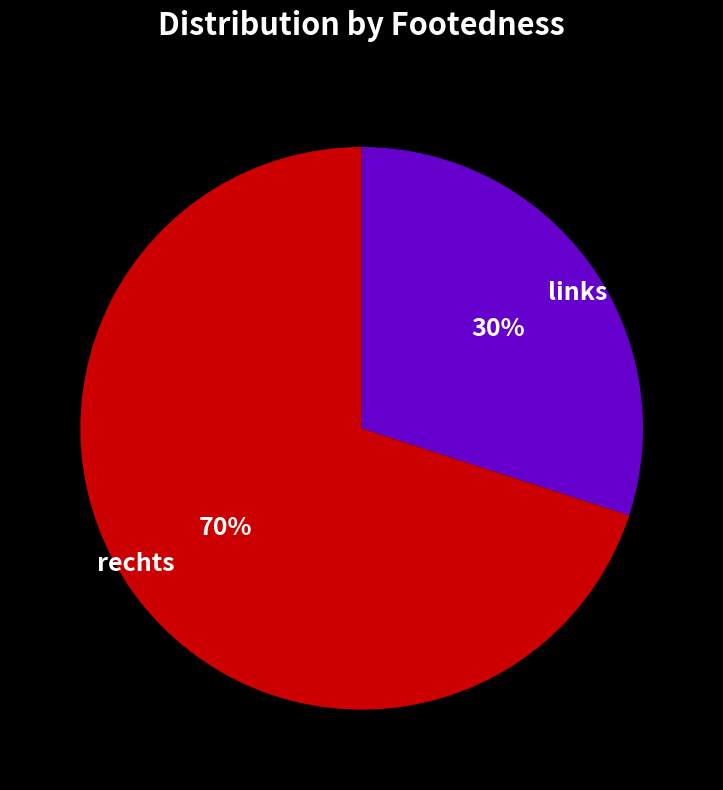

What percentage is the links slice, to the nearest percent?

30%